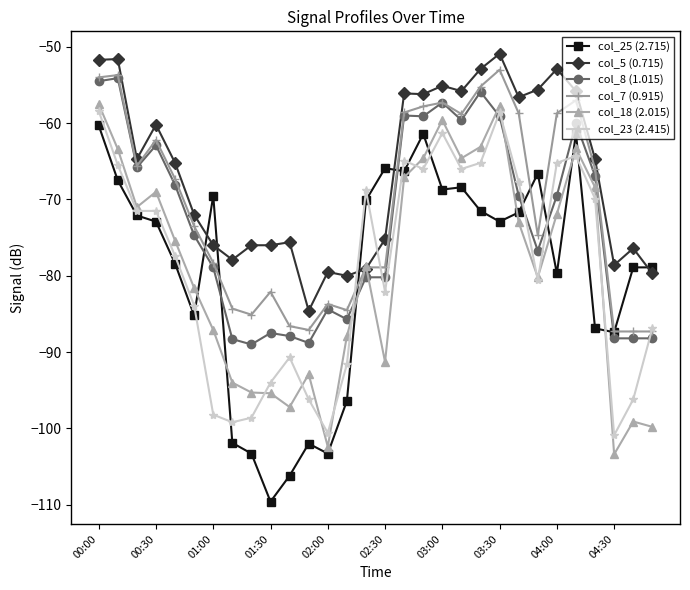

How many lines are shown in the chart?

6